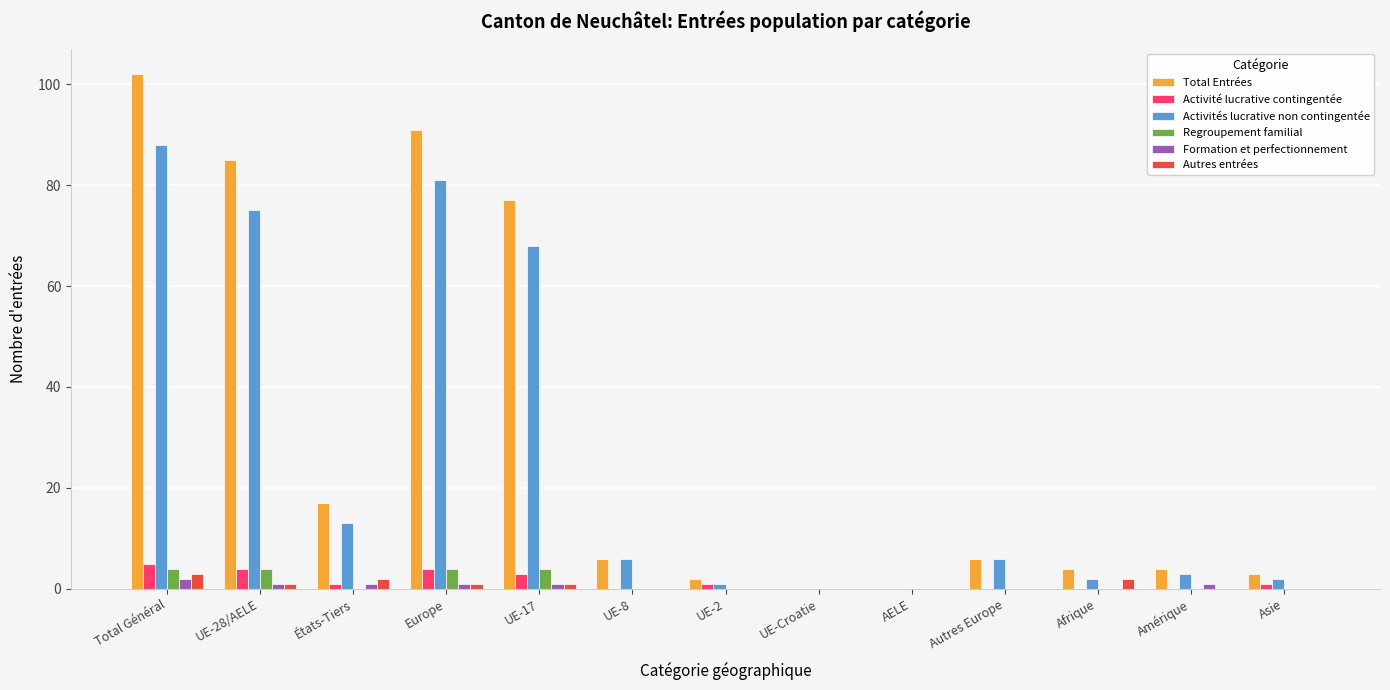

Is the value of Activités lucrative non contingentée at UE-8 greater than the value of Formation et perfectionnement at Asie?

Yes